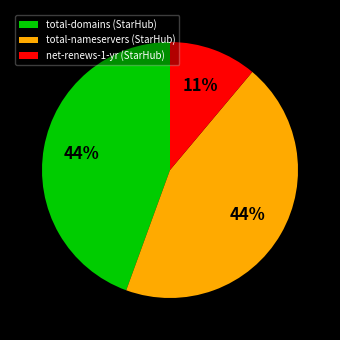

How many slices are in this pie chart?

3